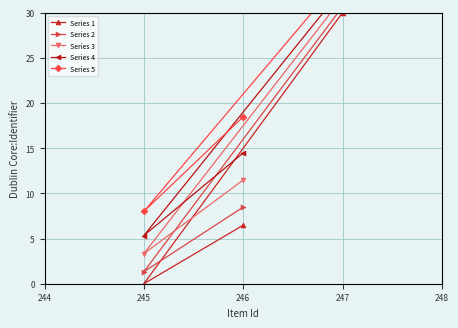

Is it true that Series 1 equals 30.0 at 247?

True